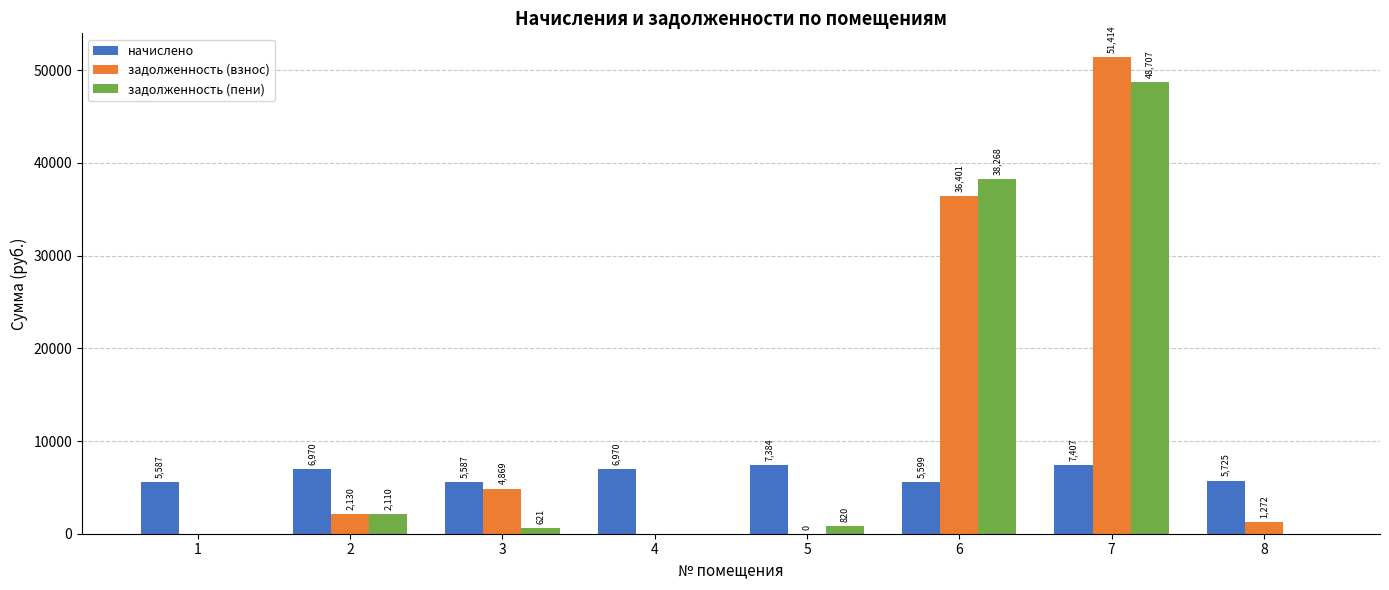

What is the spread (max minus min) of values at 5?

7384.3